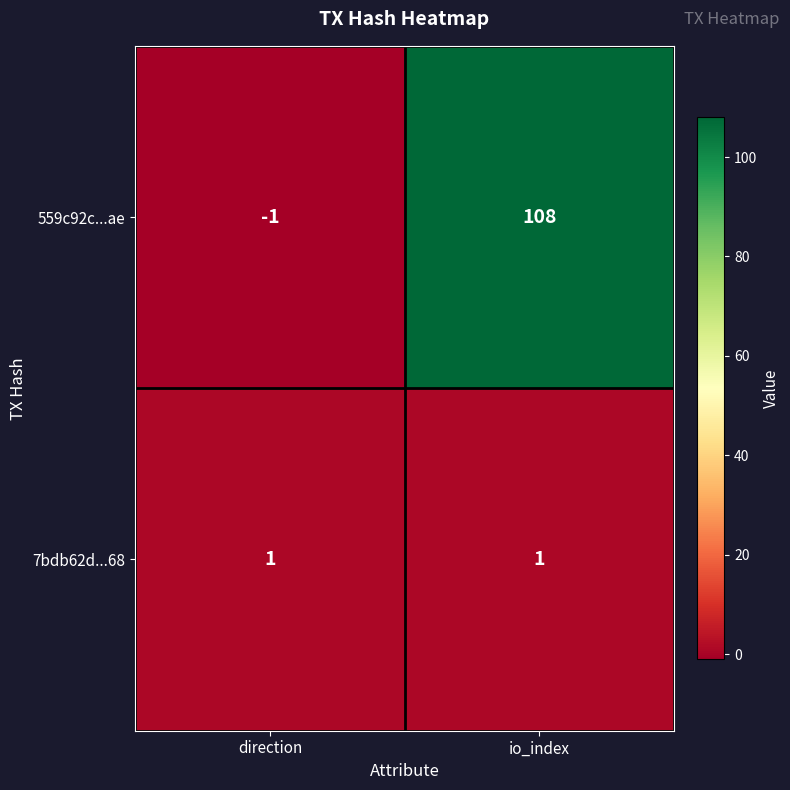

What is the spread (max minus min) of values at io_index?

107